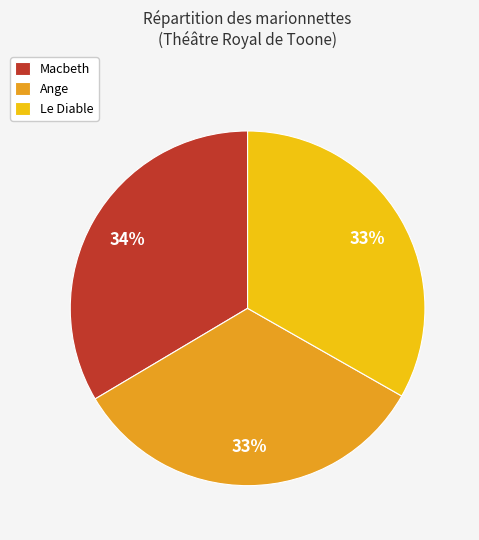

How many slices are in this pie chart?

3